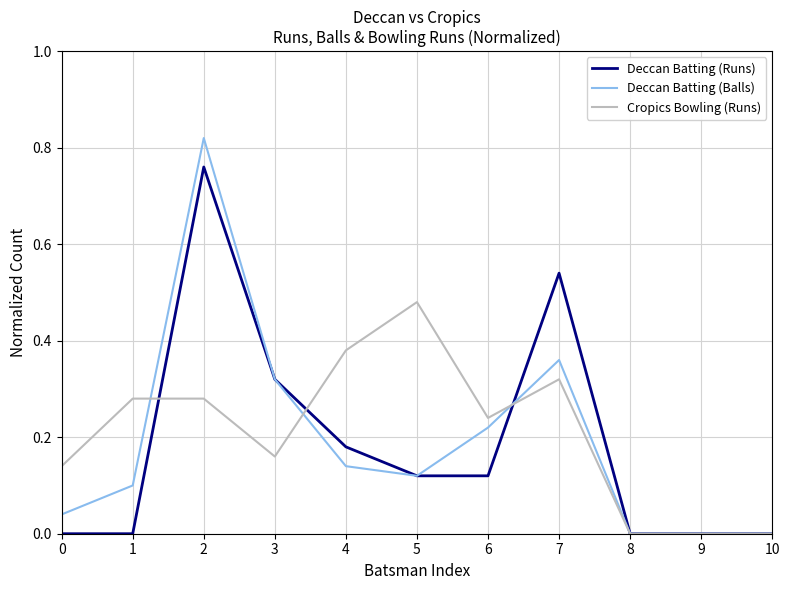

True or false: Cropics Bowling (Runs) and Deccan Batting (Balls) intersect in this chart.

True